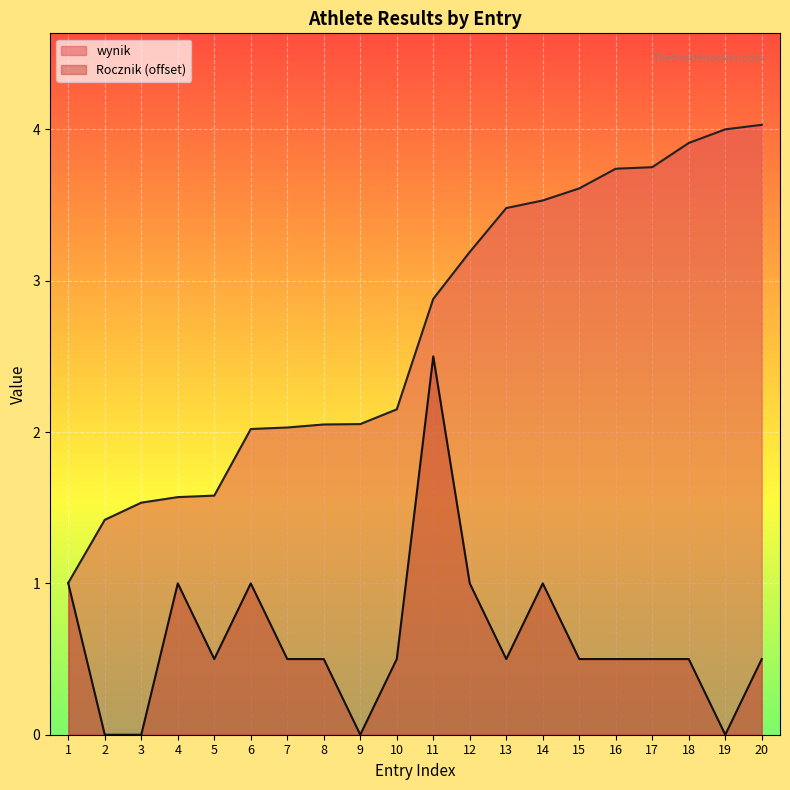

What is the difference between the maximum and minimum values in the wynik series?

3.0